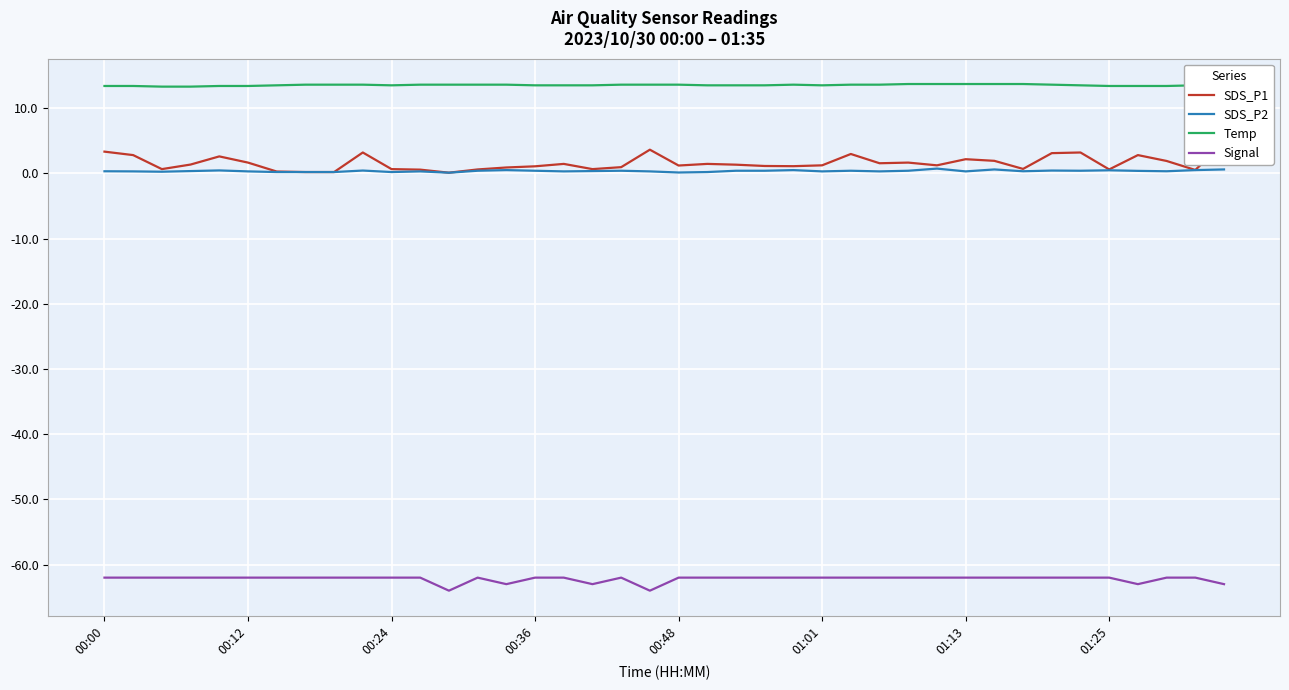

What is the difference between the maximum and second lowest values in the Signal series?

2.0